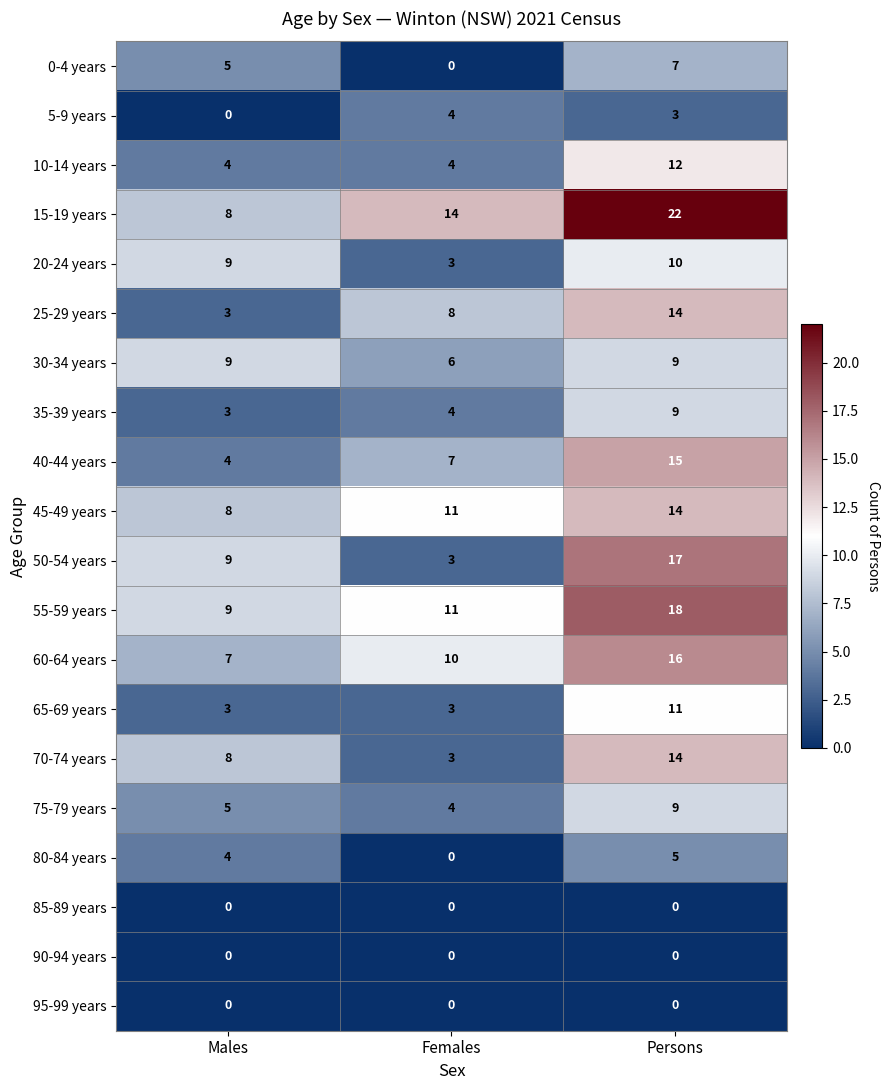

Rank the categories by 50-54 years value from lowest to highest.

Females, Males, Persons